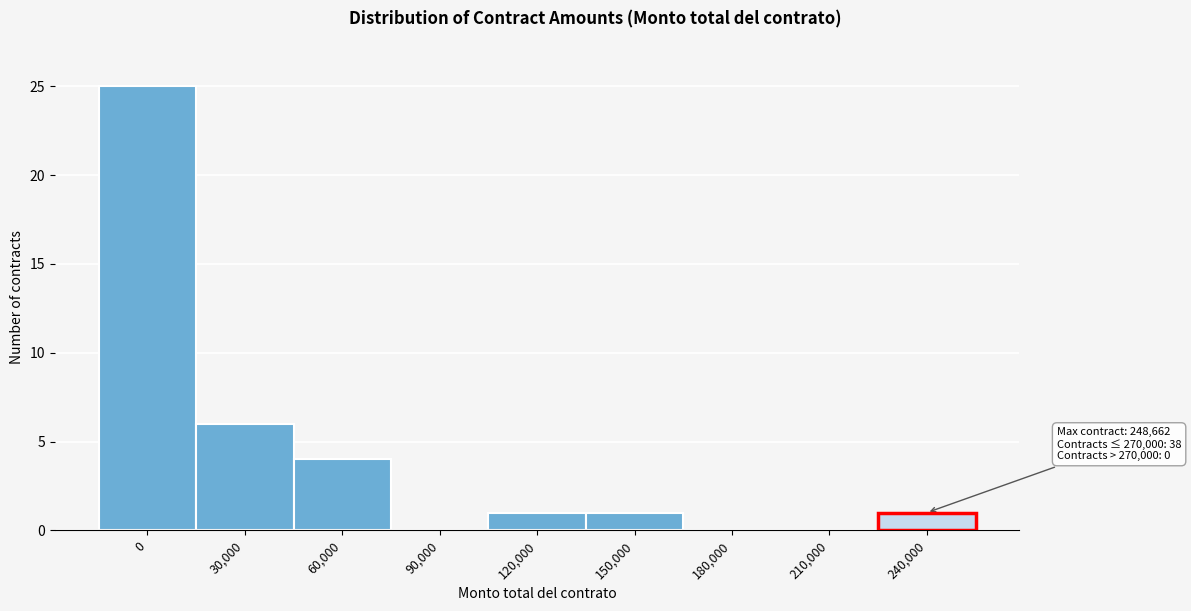

Reading left to right, what are all the values shown in this chart?

0=25	30,000=6	60,000=4	90,000=0	120,000=1	150,000=1	180,000=0	210,000=0	240,000=1